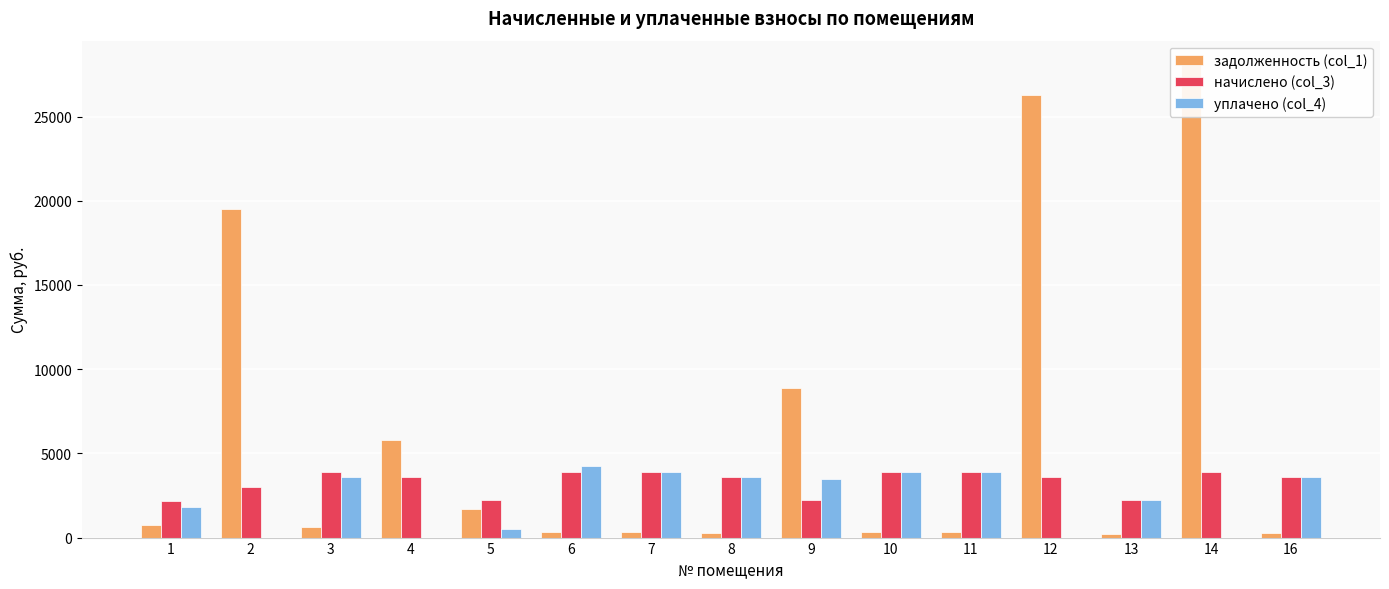

What is the total value across all series at 7?

8122.2